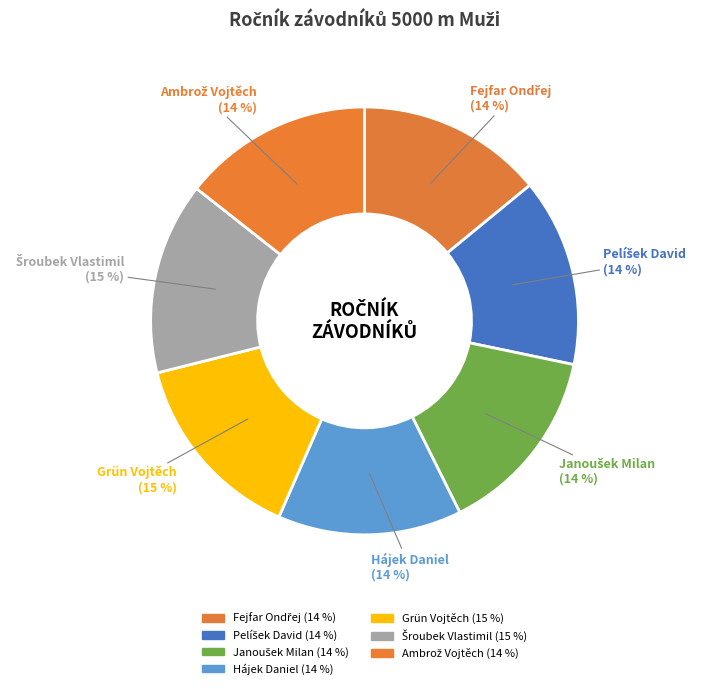

Is the sum of Janoušek Milan and Šroubek Vlastimil greater than half?

No